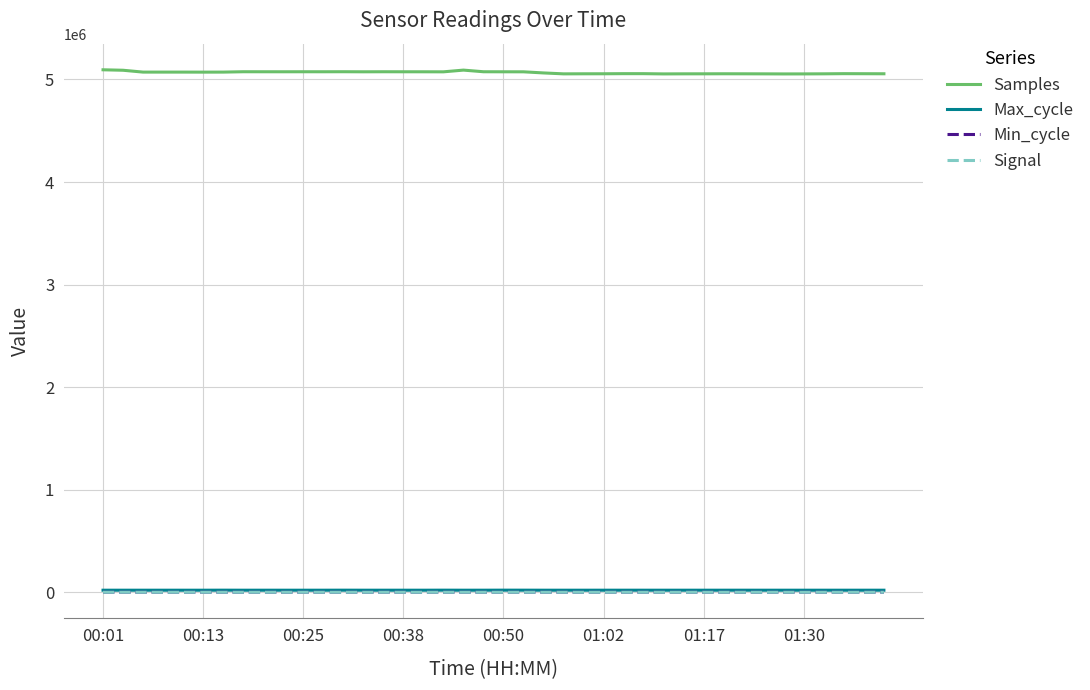

Which series has the largest total across all categories?

Samples